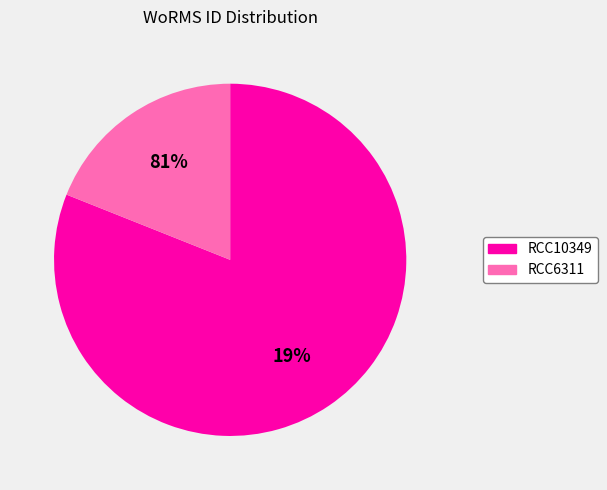

What is the ratio of the value at RCC10349 to the value at RCC6311?

4.3